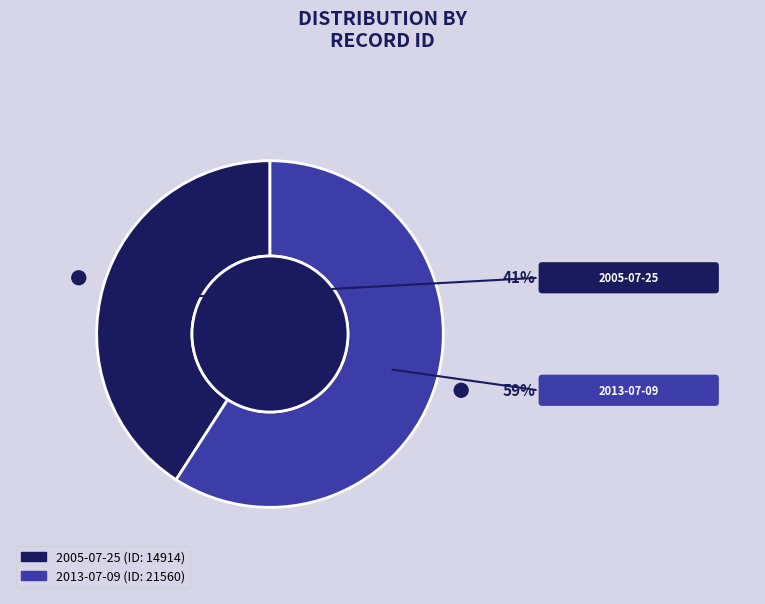

Does any single category account for the majority?

Yes